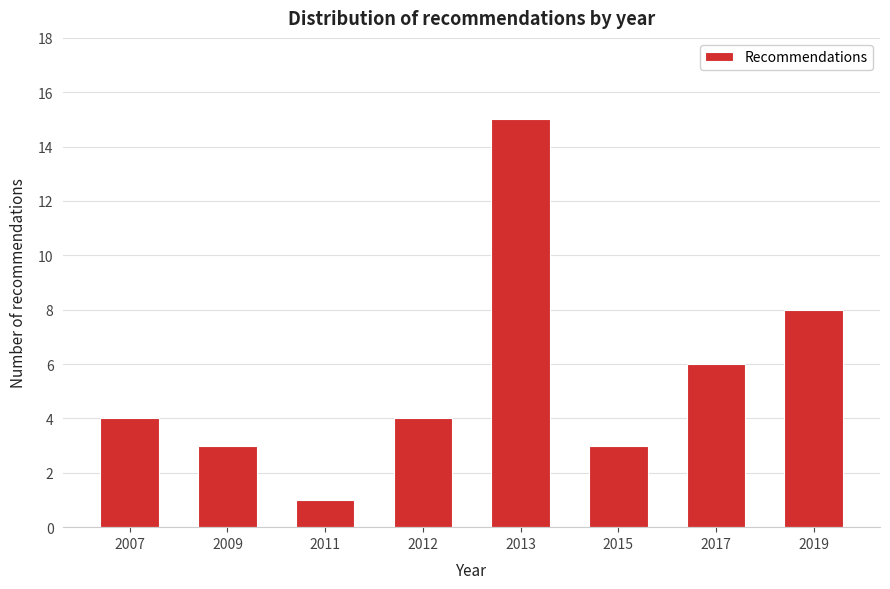

Reading left to right, what are all the values shown in this chart?

2007=4	2009=3	2011=1	2012=4	2013=15	2015=3	2017=6	2019=8